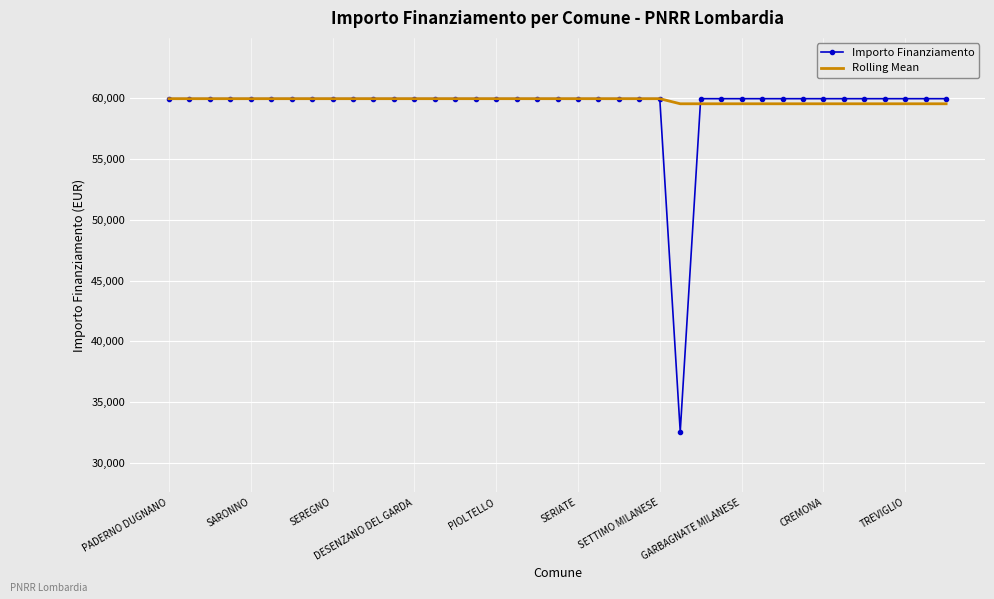

What is the difference between the maximum and minimum values in the Importo Finanziamento series?

27377.0